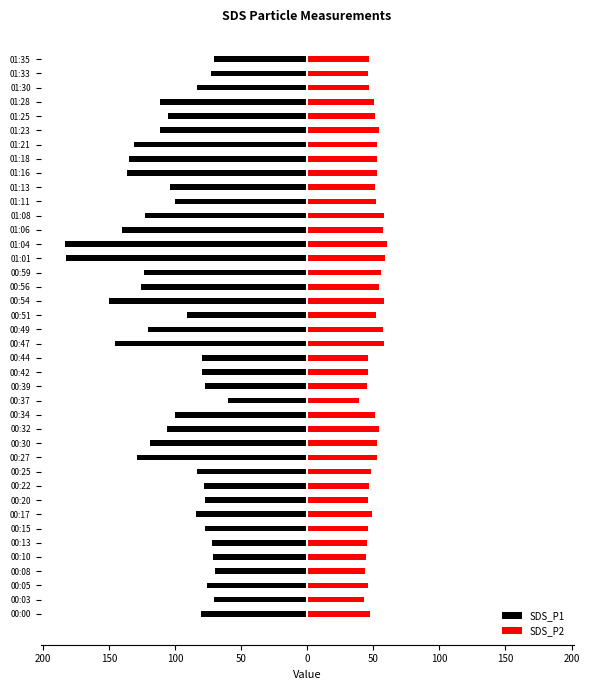

Which series has the largest range (max minus min)?

SDS_P1